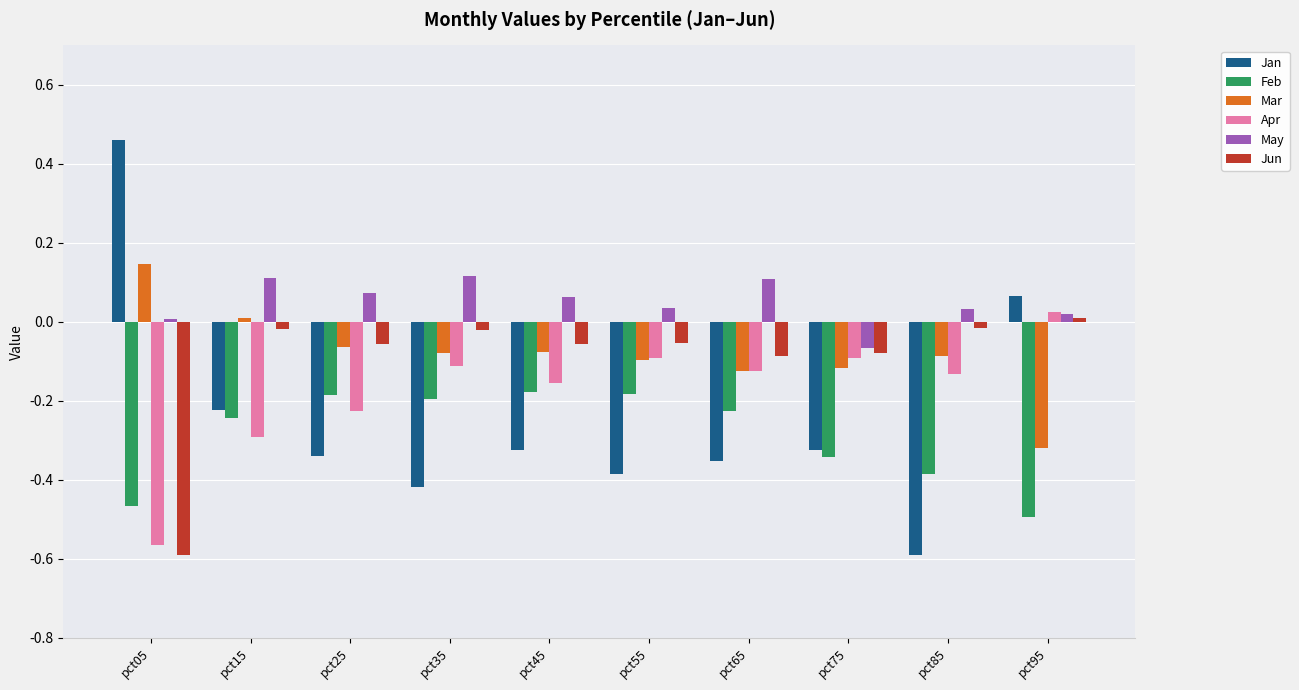

Which series has the largest range (max minus min)?

Jan